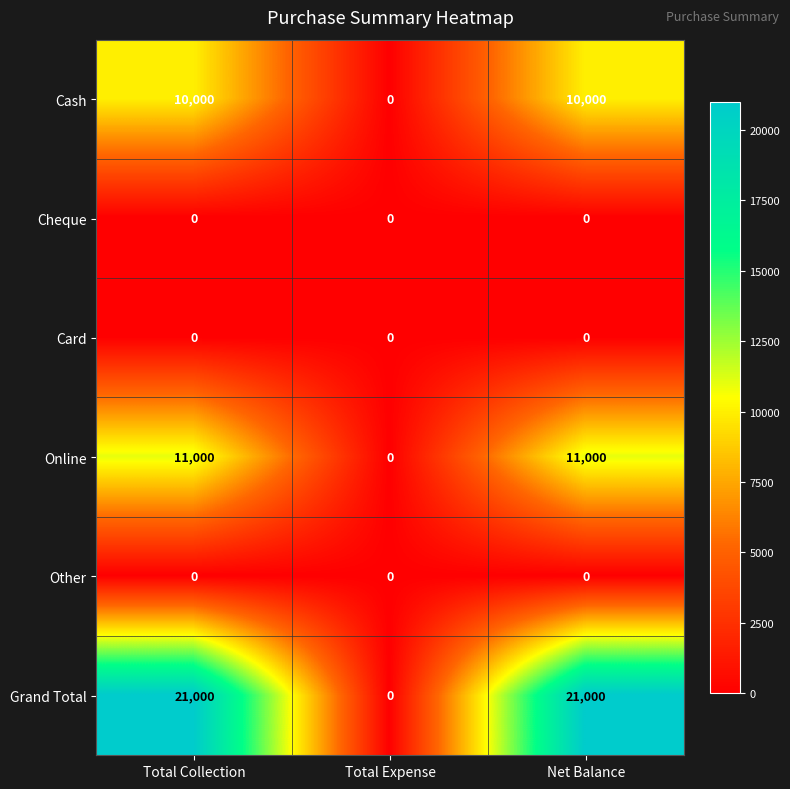

What is the highest value of the Cash series?

10000